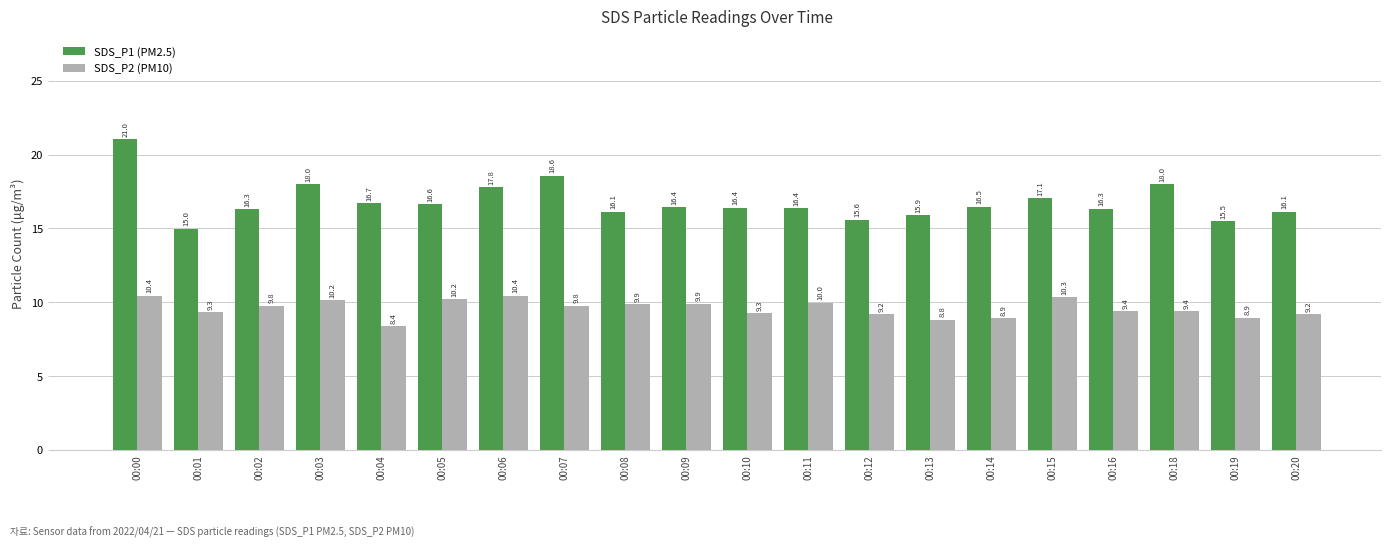

What is the lowest value of the SDS_P1 (PM2.5) series?

15.0